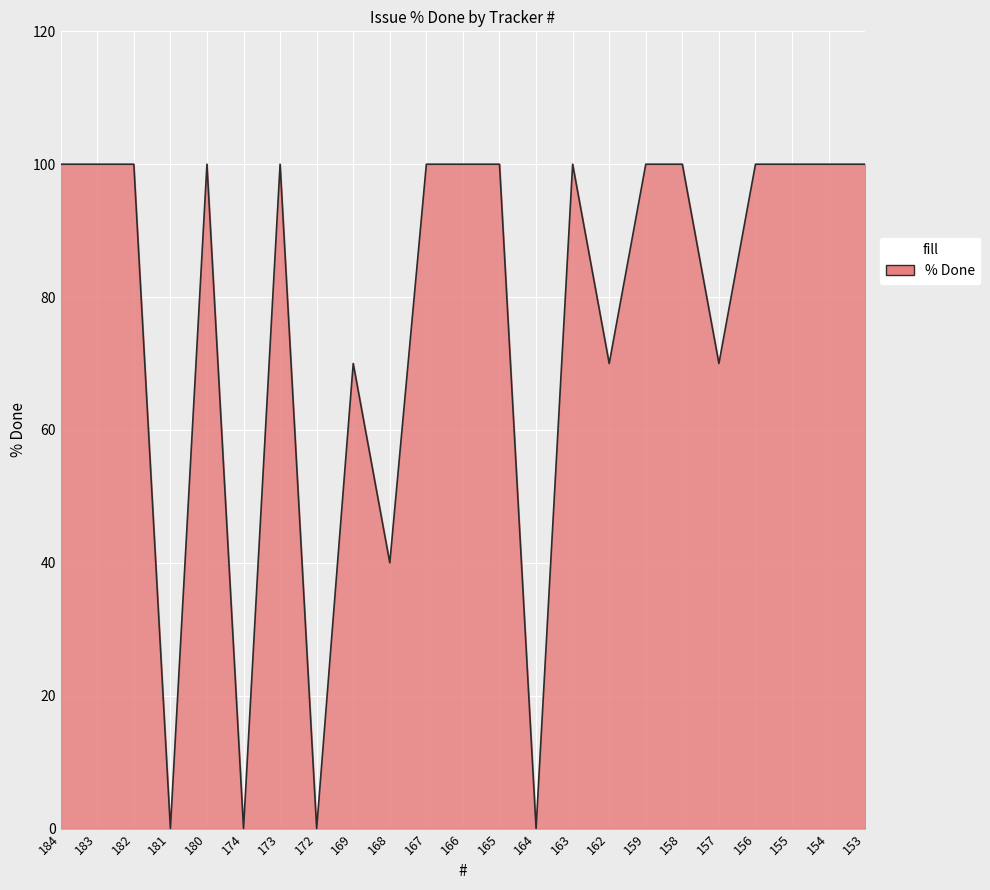

What is the difference between the maximum and minimum values?

100